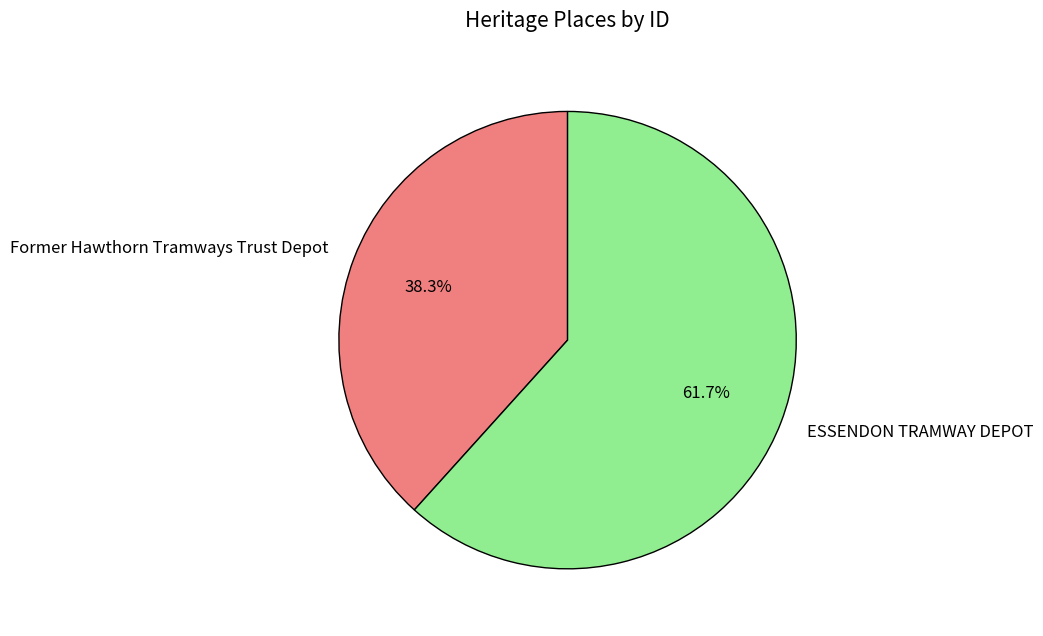

To the nearest percent, what portion does ESSENDON TRAMWAY DEPOT represent?

62%